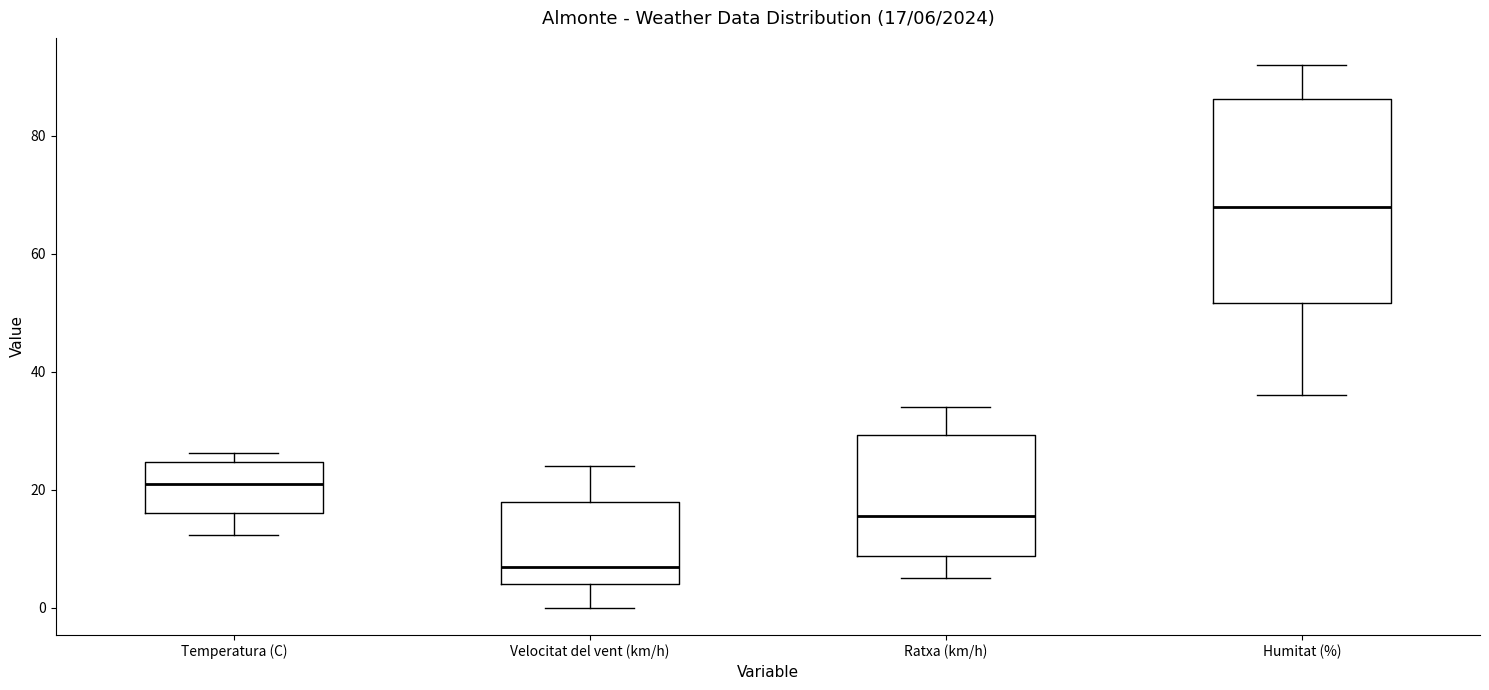

Comparing the boxes themselves (not the whiskers), which one is the tallest?

Humitat (%)